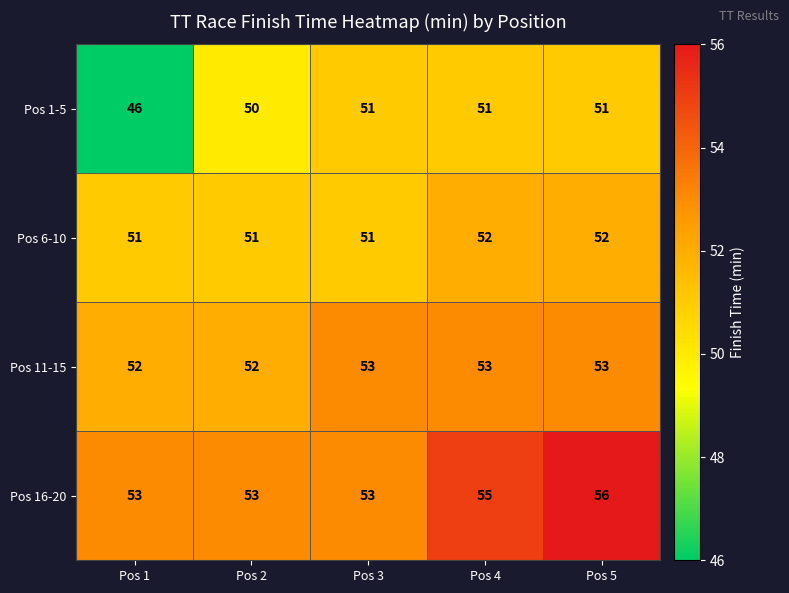

Count the Pos 1-5 values in the range 50 to 51.

4